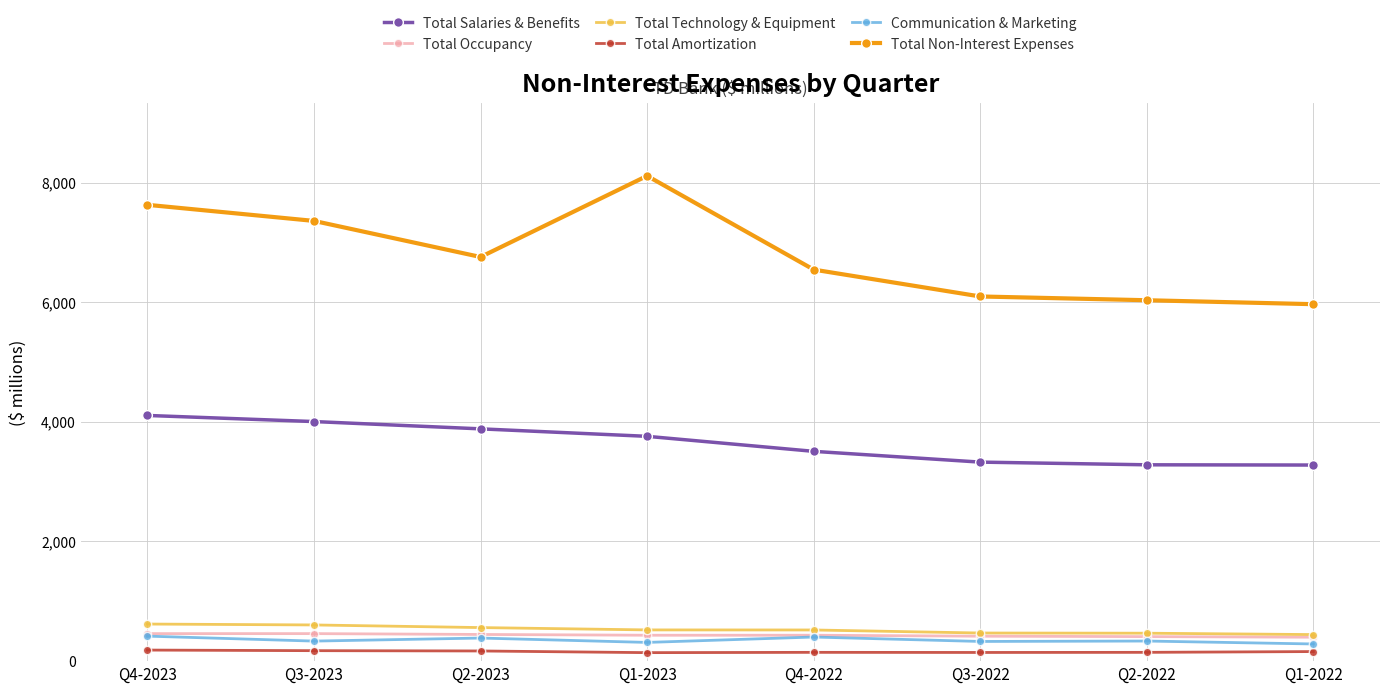

What position from the left is Q2-2023?

3